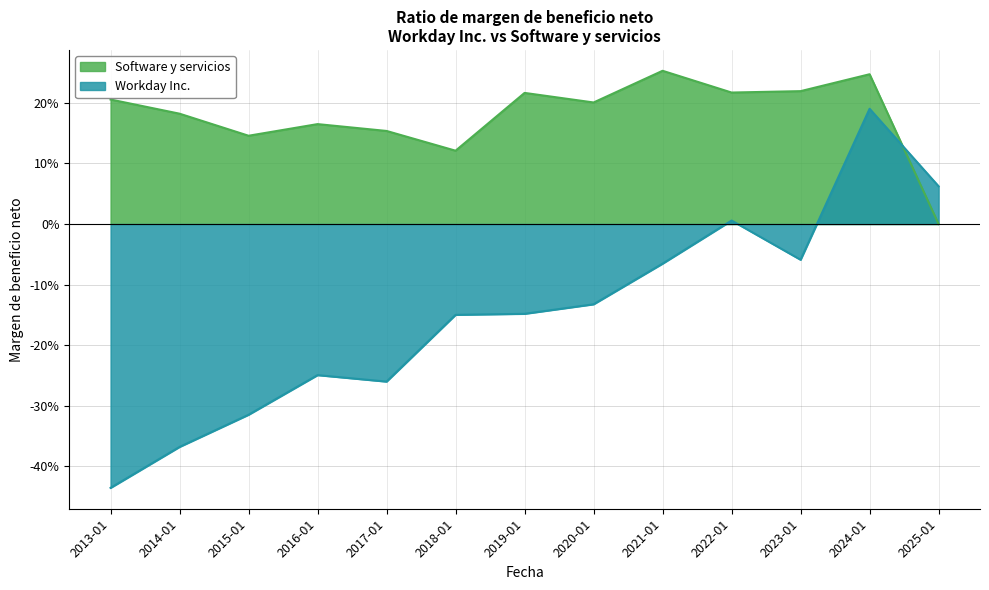

Where is Workday Inc. nearest to the value 0?

2022-01